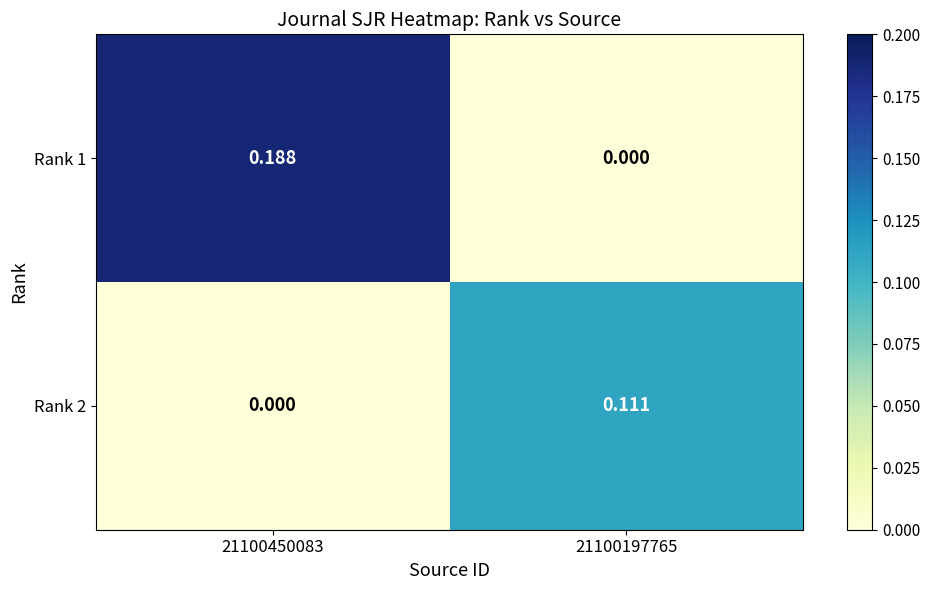

Which series has the widest spread of values?

Rank 1